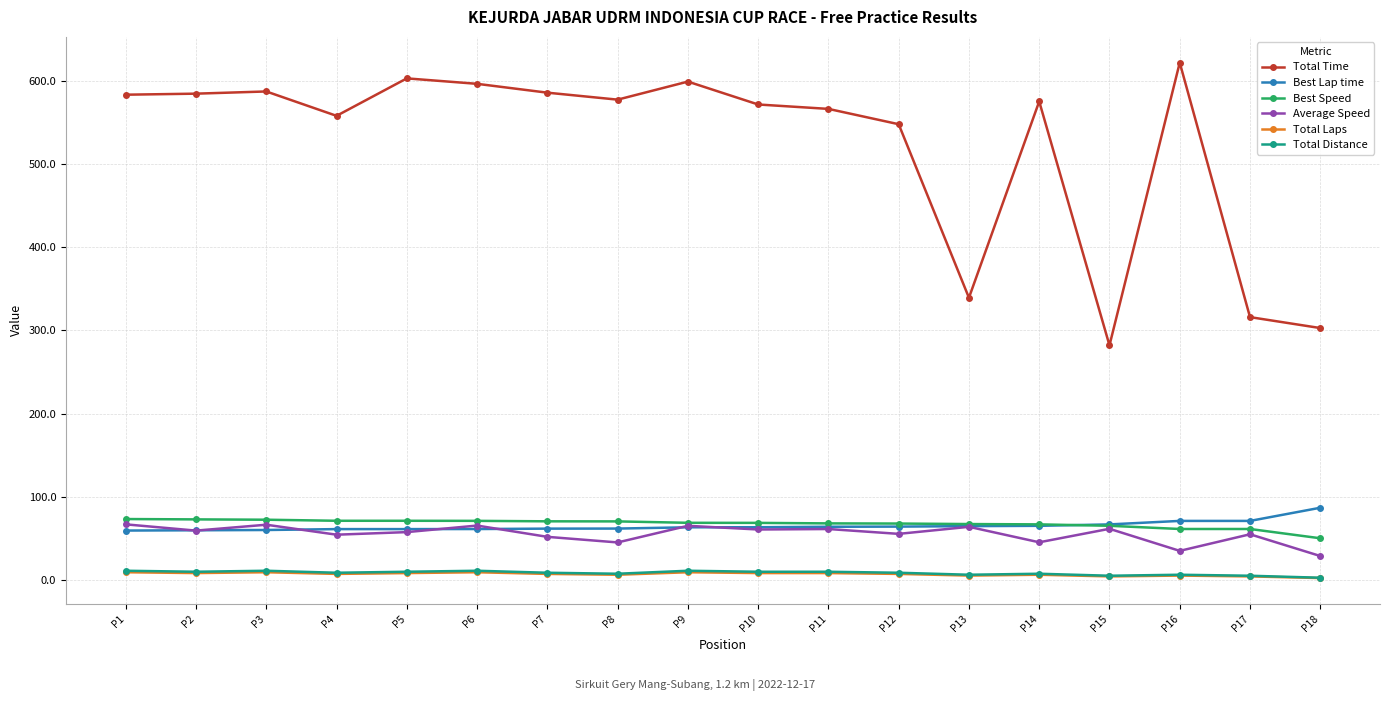

Which series has the largest total across all categories?

Total Time